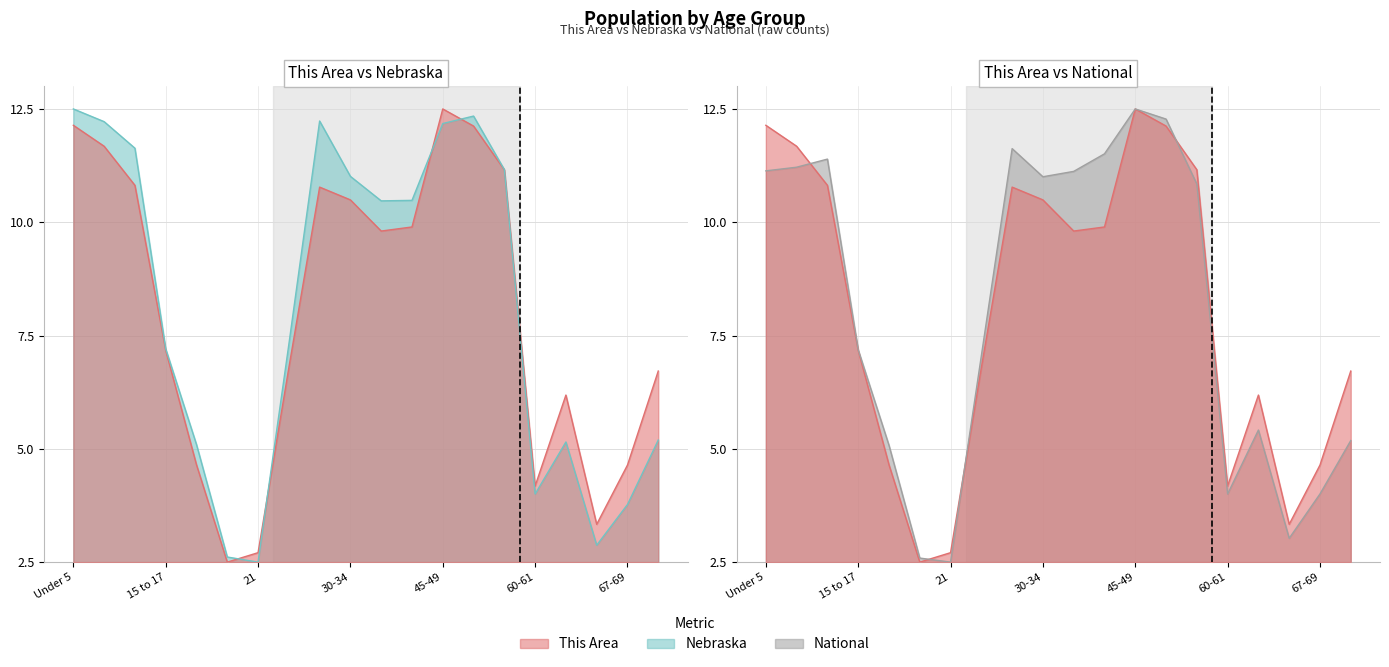

Does the chart display data point markers on the line(s)?

No